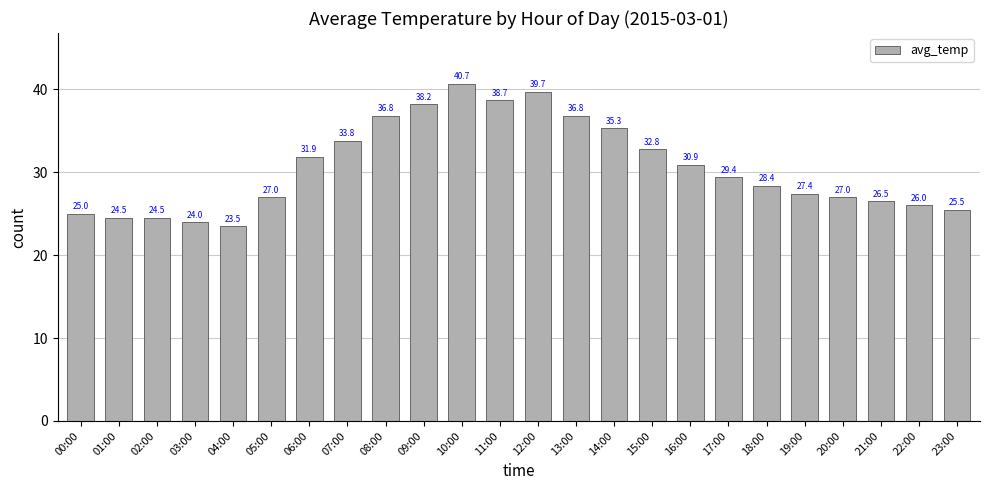

Read the value at 14:00.

35.3